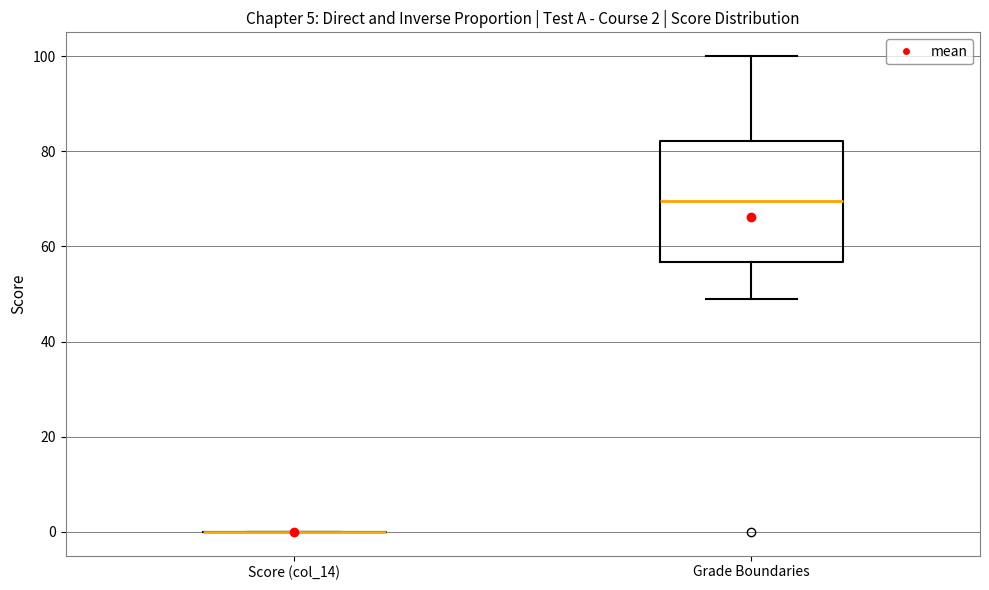

Comparing the boxes themselves (not the whiskers), which one is the tallest?

Grade Boundaries